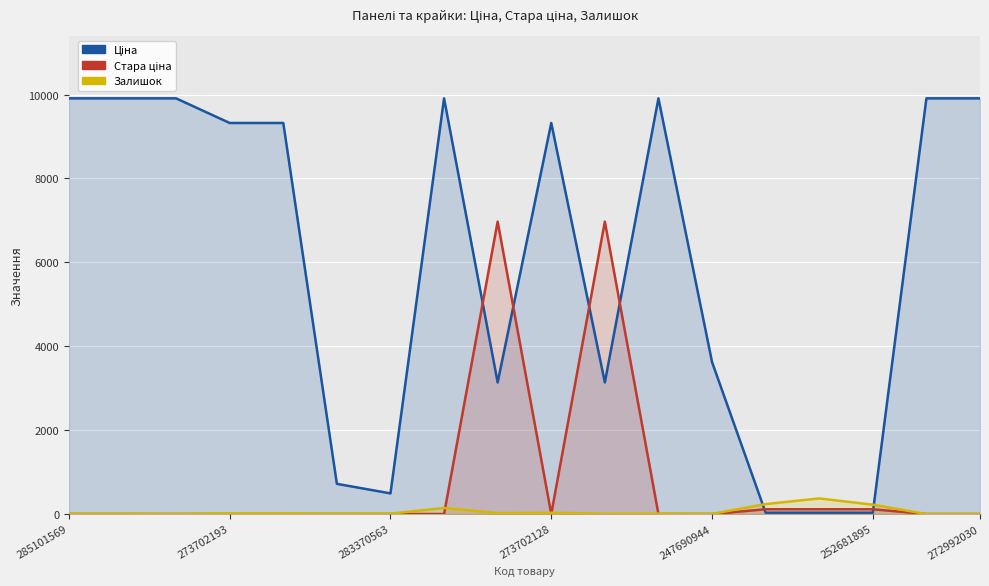

Reading left to right, what are all the values shown in this chart?

Ціна: 9908.5	9908.5	9908.5	9321.4	9321.4	719.6	491.7	9908.5	3136.8	9321.4	3136.8	9908.5	3622.2	31.7	31.7	31.7	9908.5	9908.5
Стара ціна: 0.0	0.0	0.0	0.0	0.0	0.0	0.0	0.0	6970.8	0.0	6970.8	0.0	0.0	113.3	113.3	113.3	0.0	0.0
Залишок: 5.0	7.0	0.0	16.0	15.0	9.0	8.0	144.0	21.0	30.0	8.0	11.0	2.0	237.0	372.0	222.0	0.0	0.0